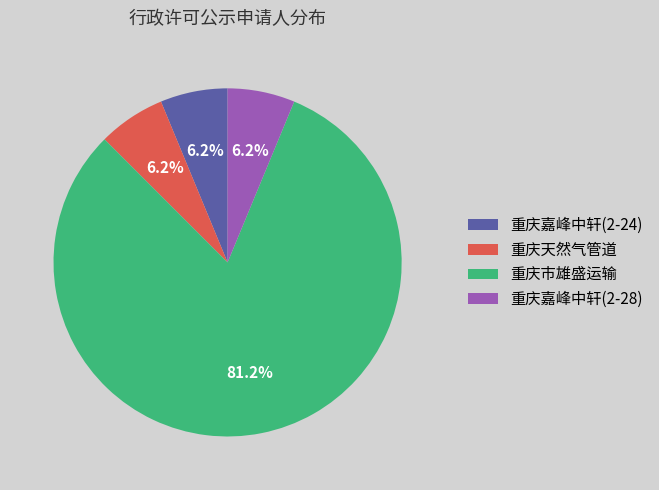

How many slices are in this pie chart?

4